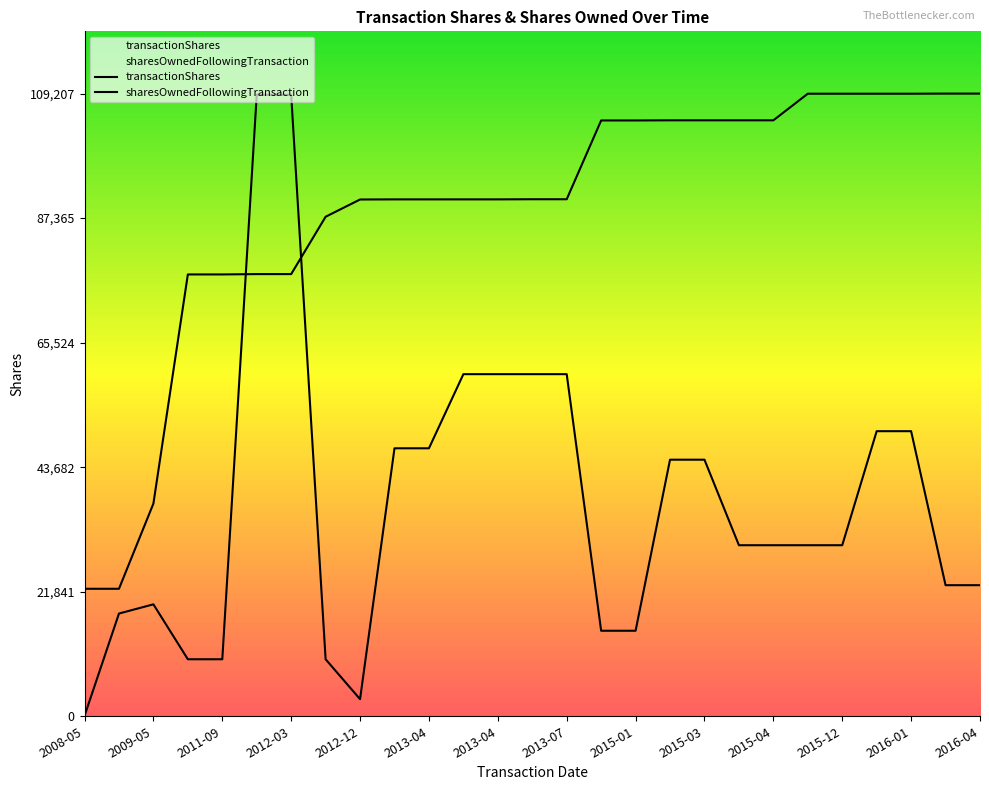

Which category has the highest value across all series?

2016-04-11